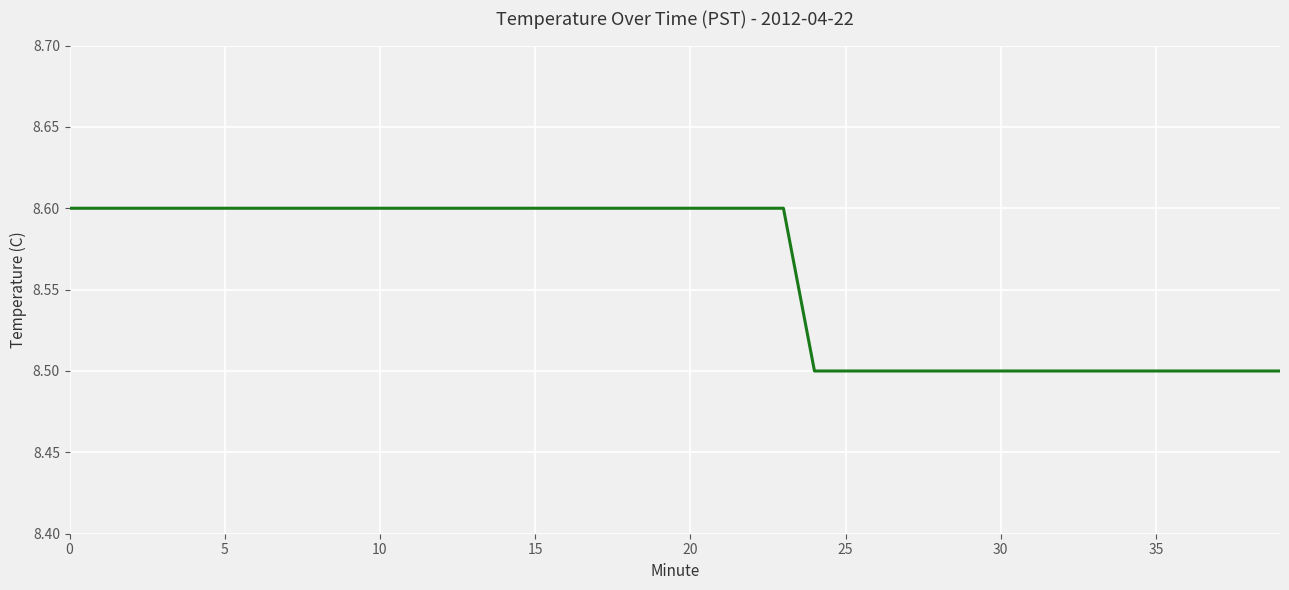

What is the smallest value displayed?

8.5